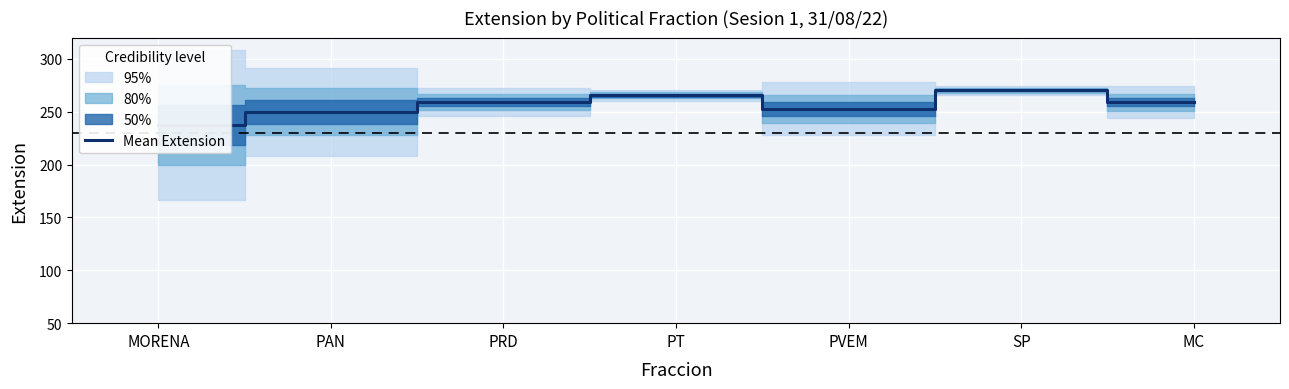

What value does the data have at PT?

265.5